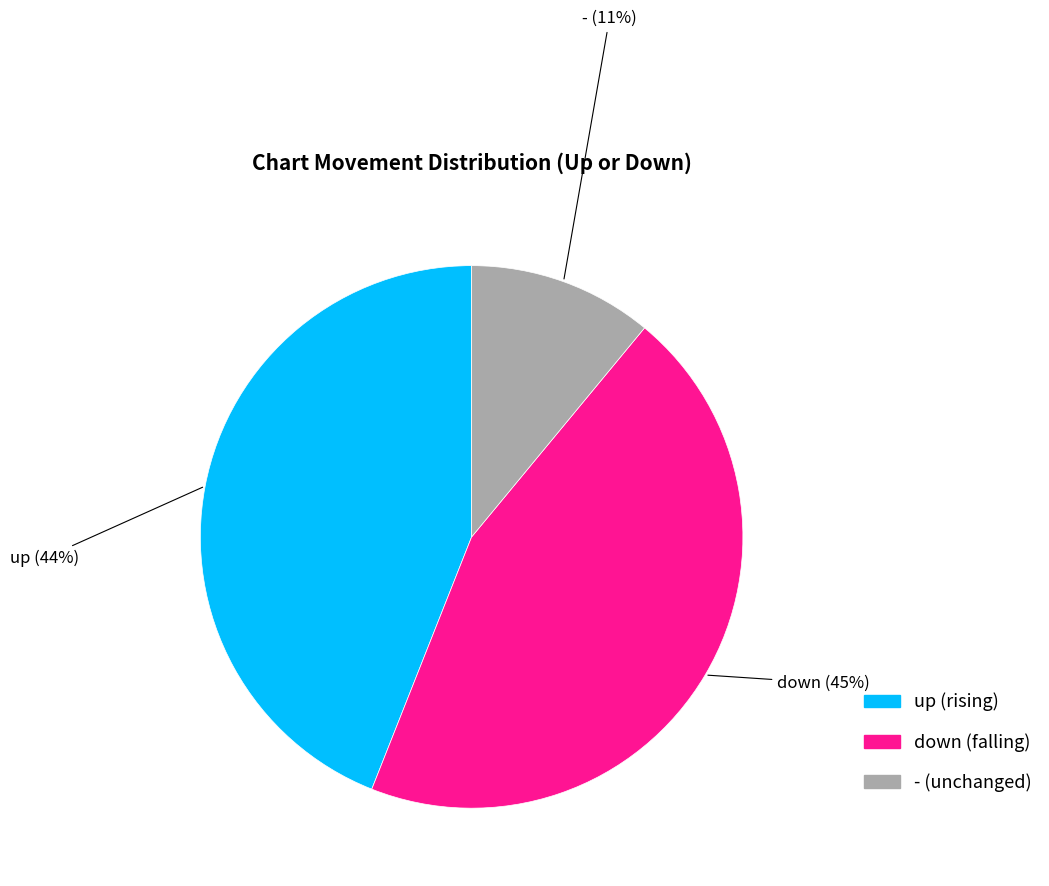

To the nearest percent, what is the difference between the largest and smallest slice percentages?

34%